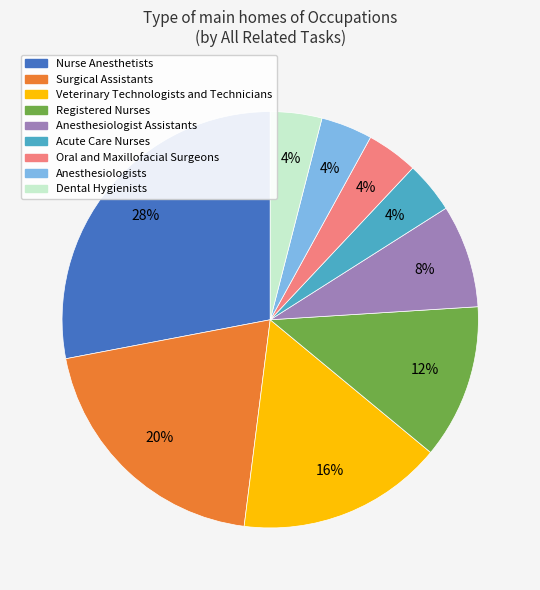

Count the number of slices in the pie.

9